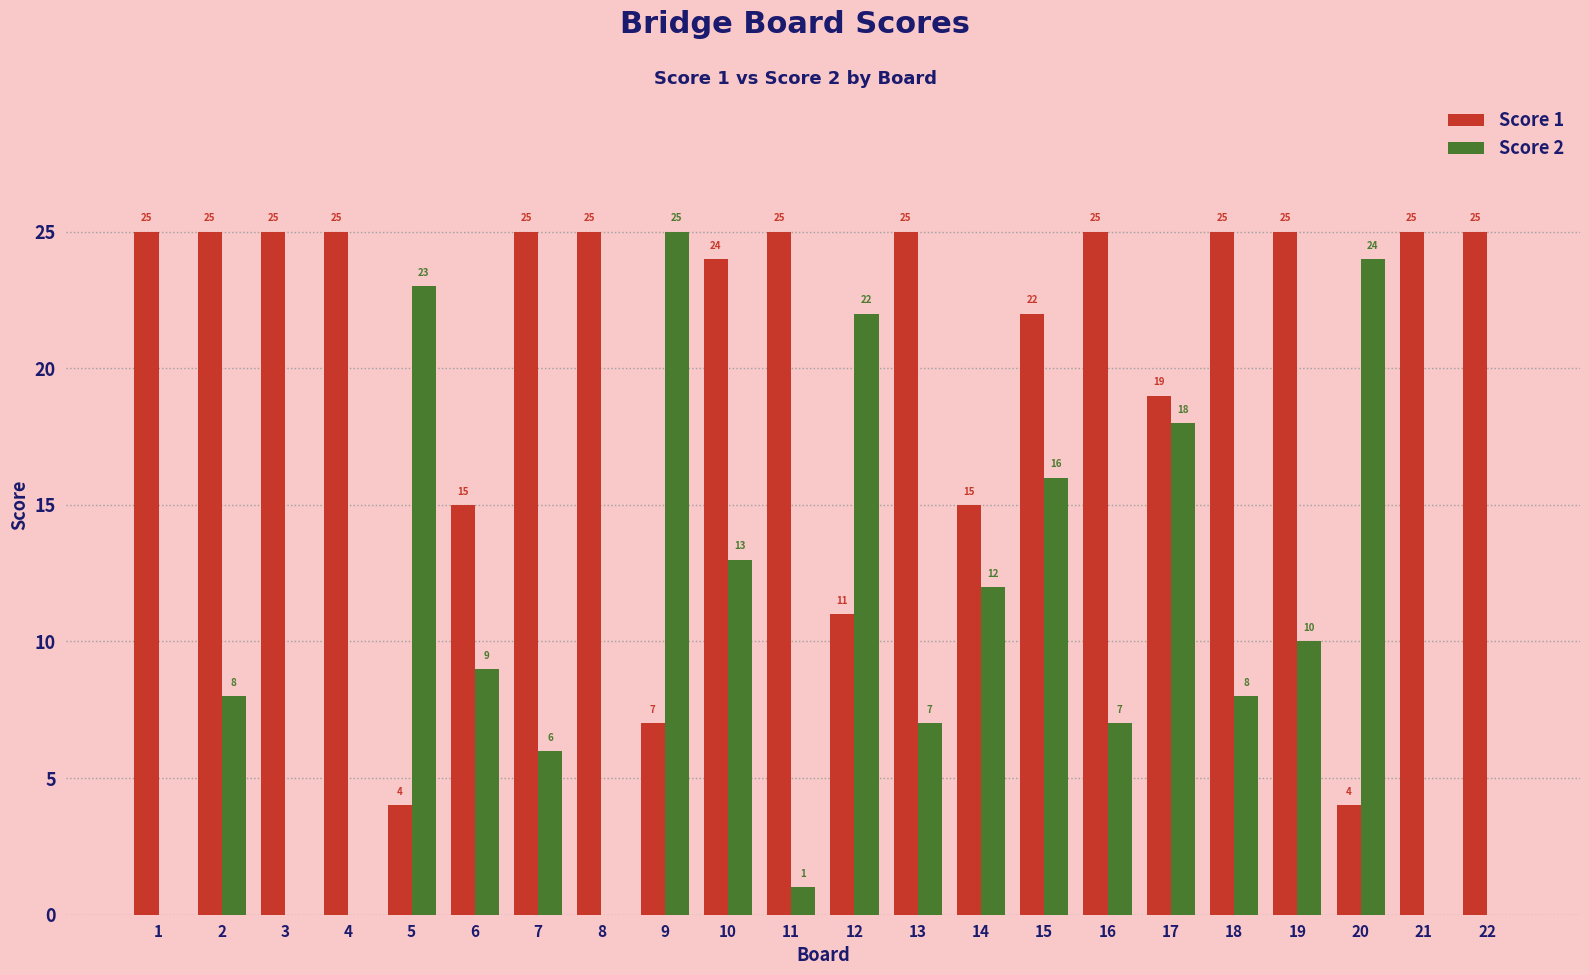

Which series has the widest spread of values?

Score 2